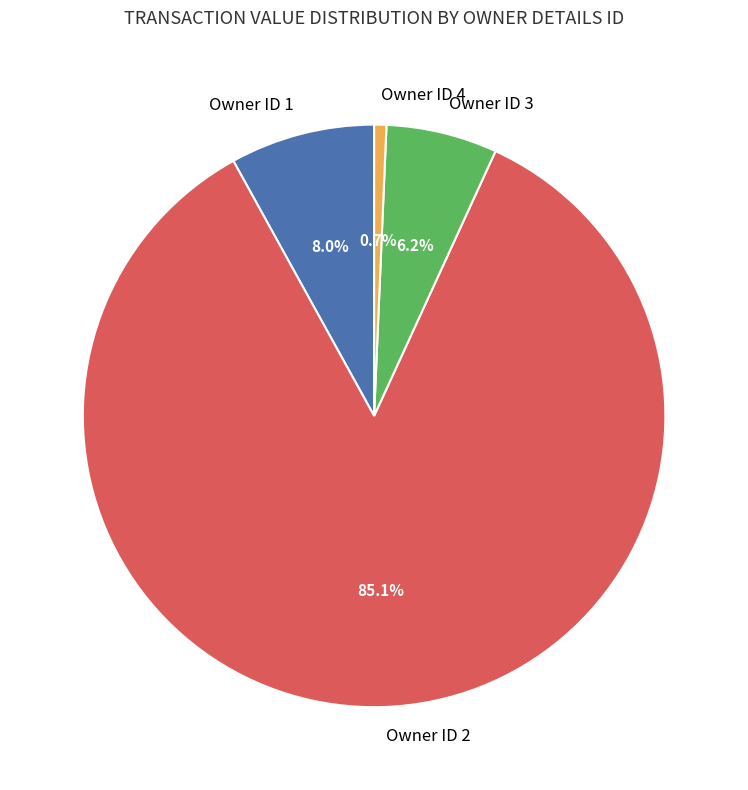

What is the smallest slice in the pie chart?

Owner ID 4